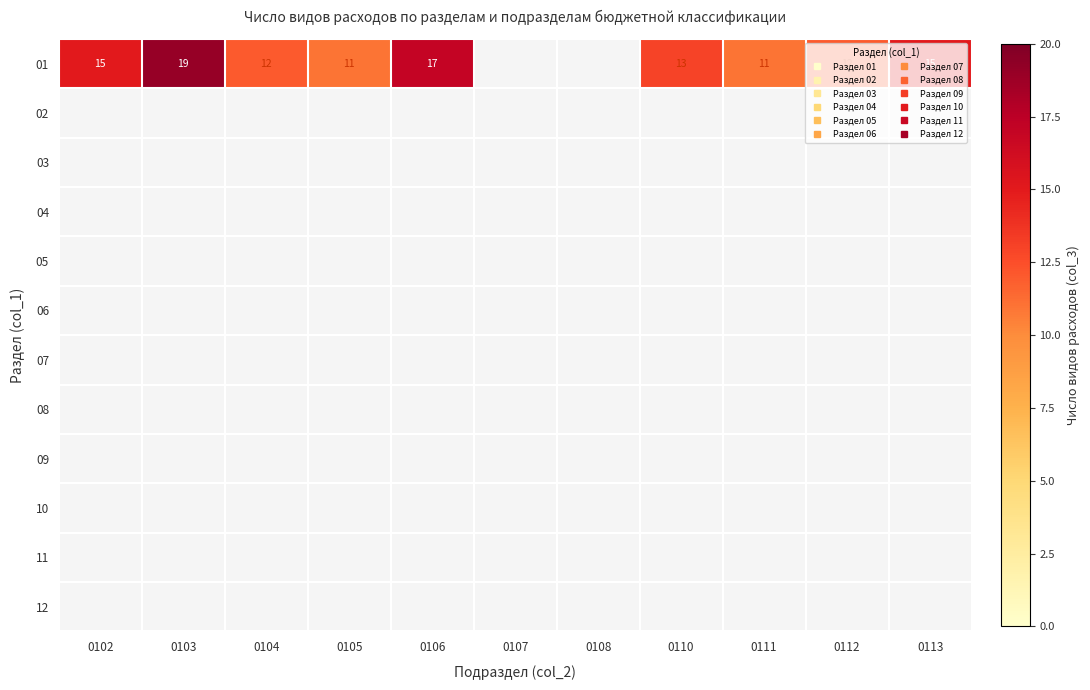

List the series in order of their peak value, lowest first.

01, 02, 03, 04, 05, 06, 07, 08, 09, 10, 11, 12